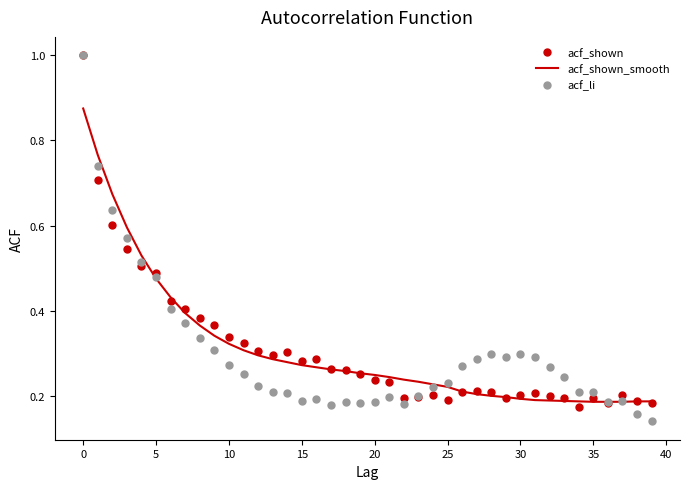

What are all the series names shown in the legend?

acf_shown, acf_shown_smooth, acf_li